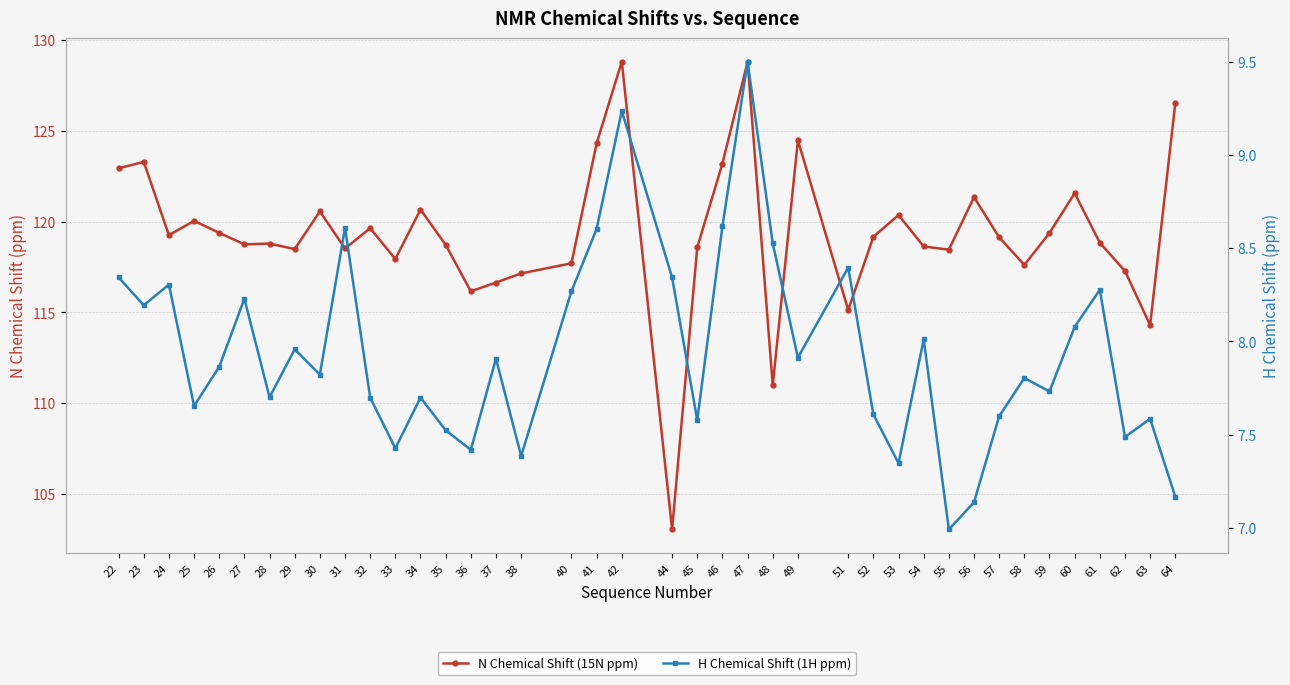

What is the smallest value displayed?

7.0